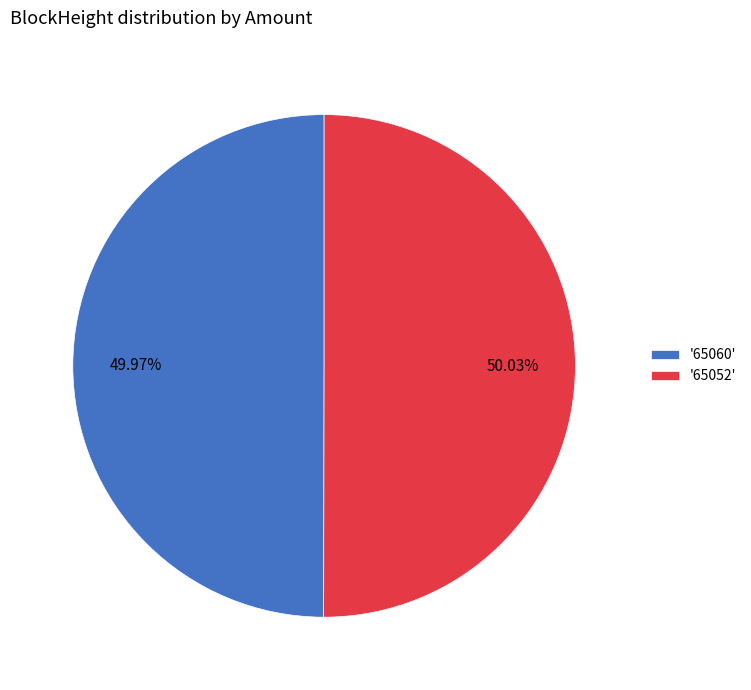

Approximately how many times larger is the value at '65052' compared to '65060'?

1.0